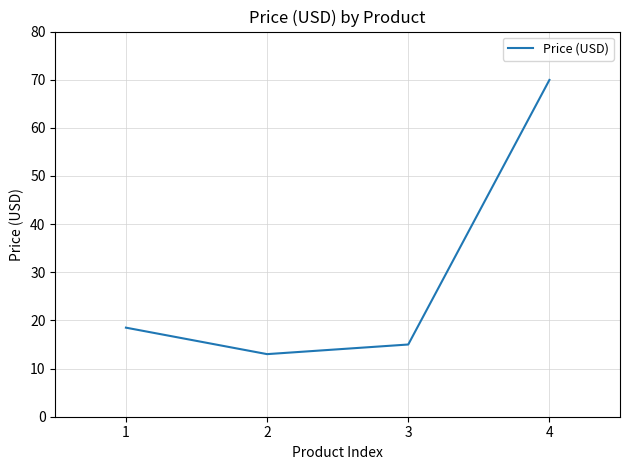

Rank the categories by value from lowest to highest.

2, 3, 1, 4